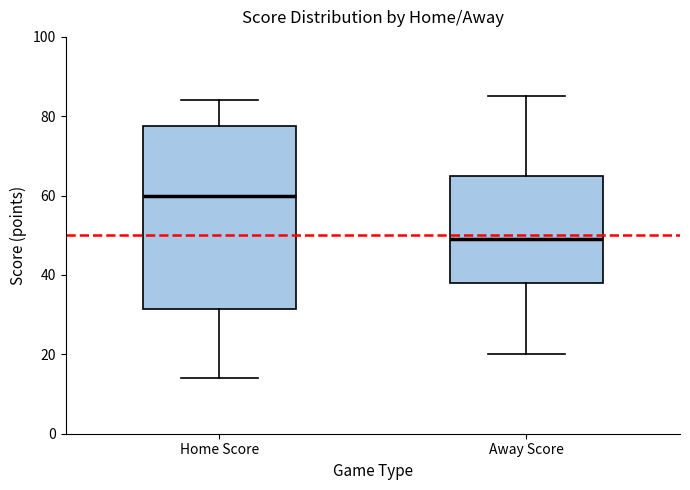

Comparing the boxes themselves (not the whiskers), which one is the tallest?

Home Score